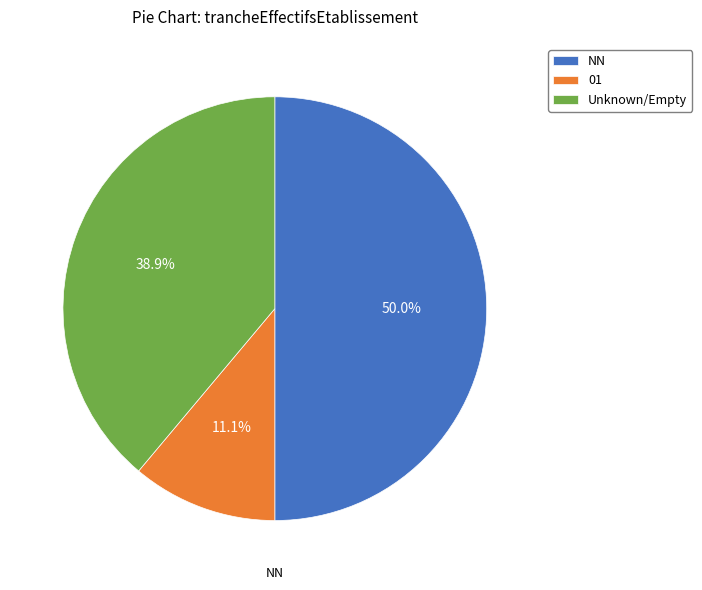

Does Unknown/Empty represent more than half of the total?

No